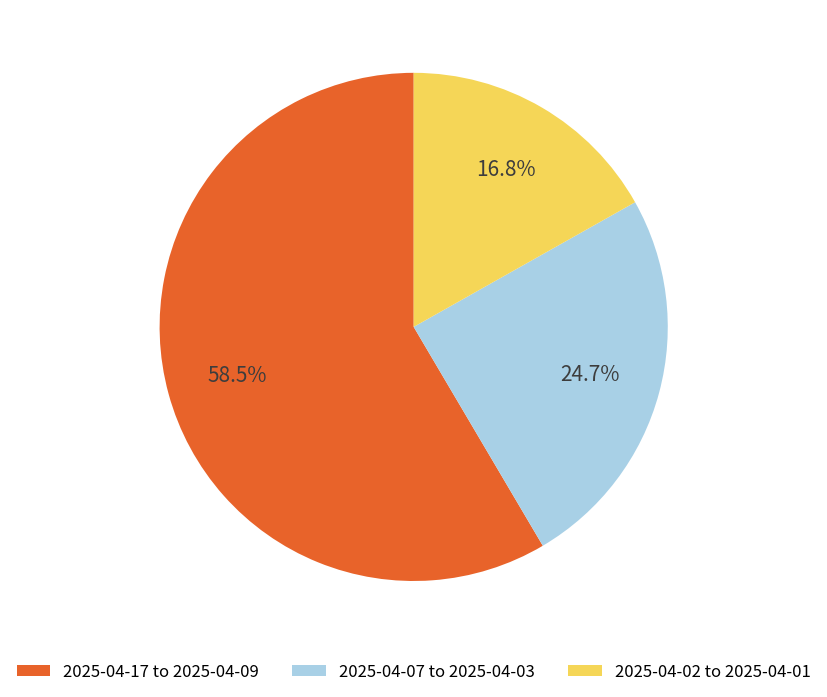

Between 2025-04-07 to 2025-04-03 and 2025-04-17 to 2025-04-09, which is larger?

2025-04-17 to 2025-04-09